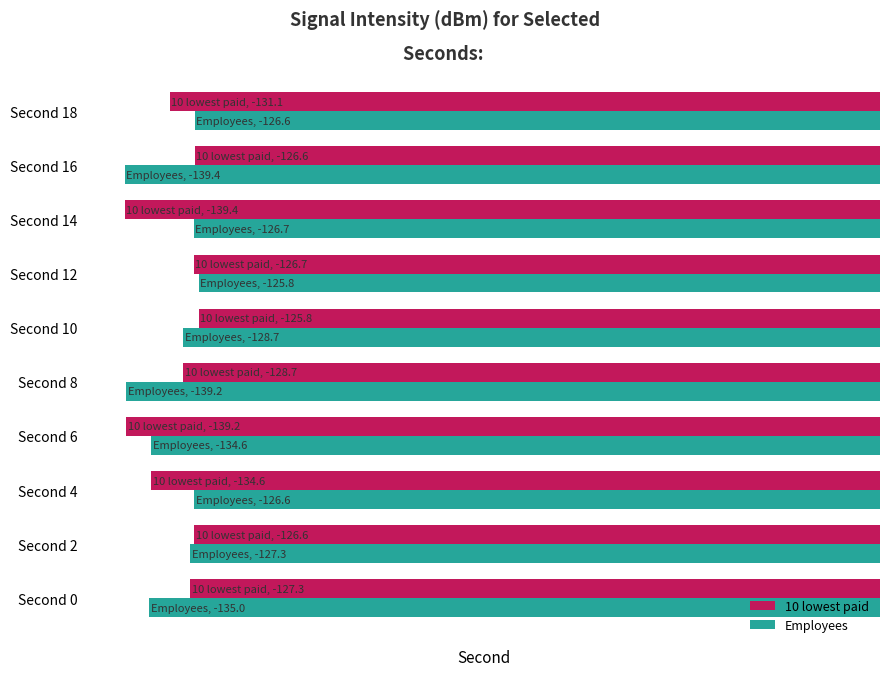

What are all the series names shown in the legend?

10 lowest paid, Employees